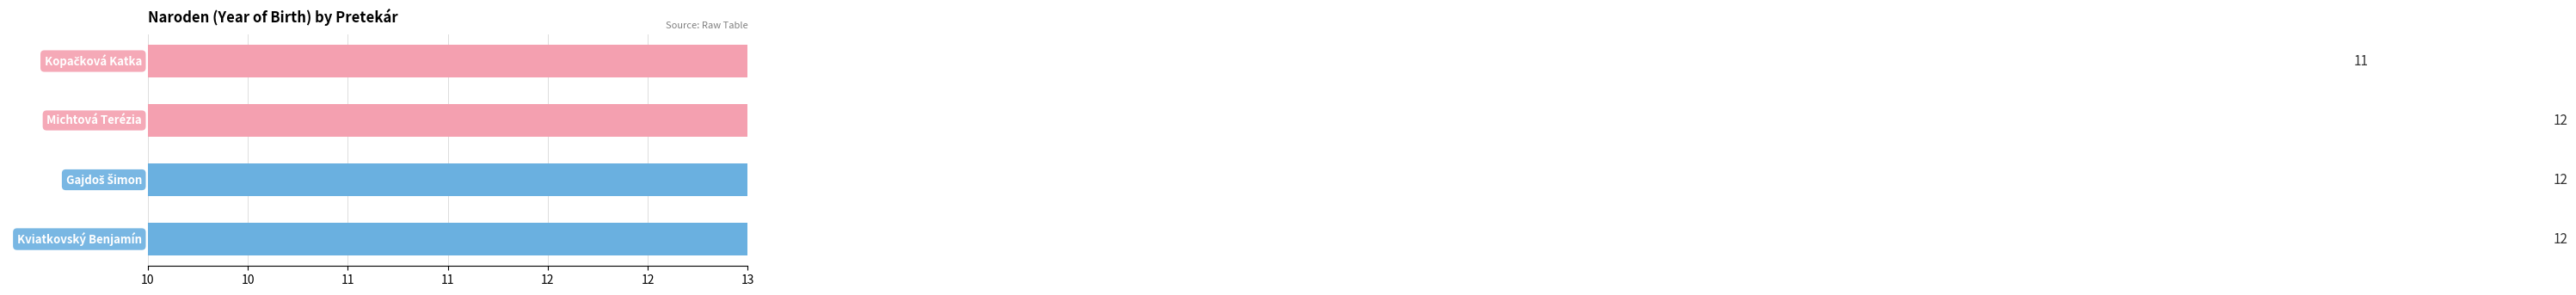

What is the minimum value shown in the chart?

11